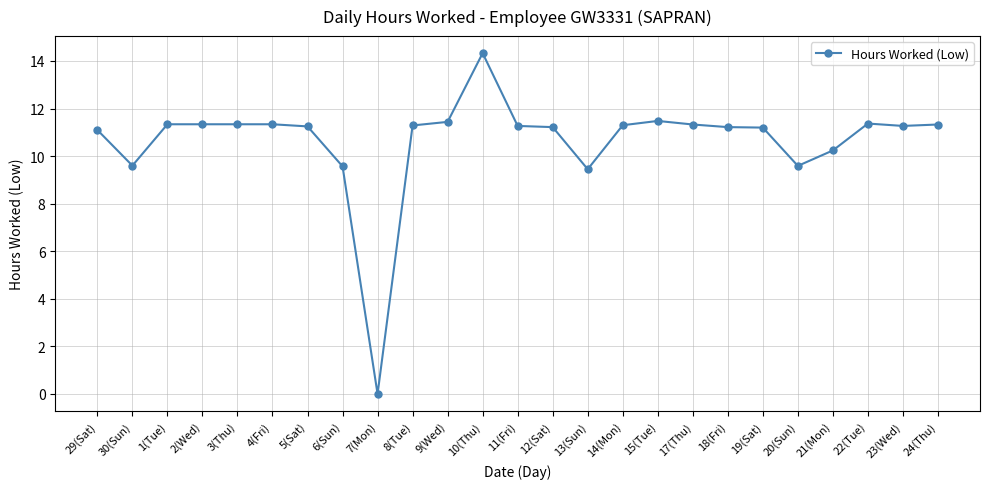

How many categories are shown in the chart?

25